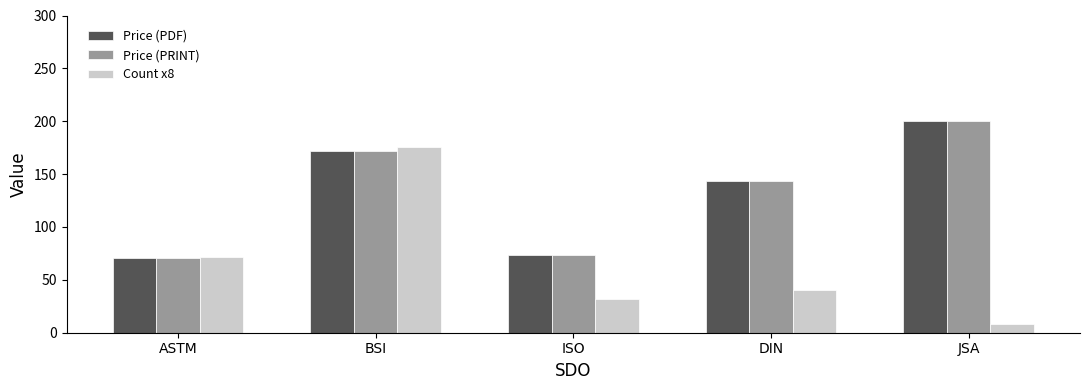

What is the approximate value of Count x8 at DIN?

40.0